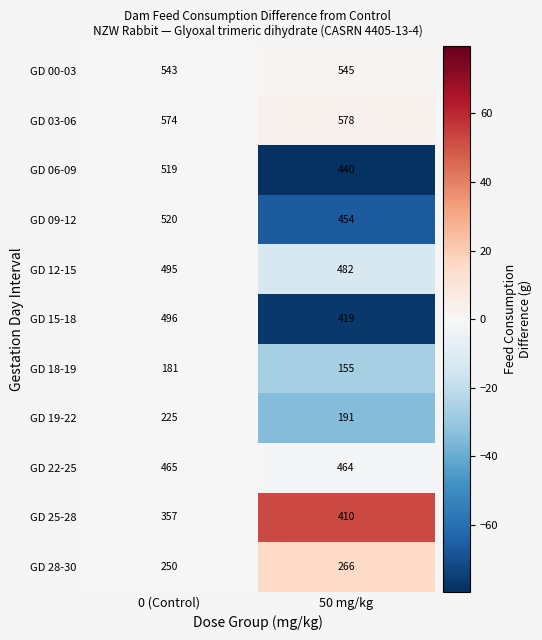

At which category is the sum across all series the highest?

0 (Control)